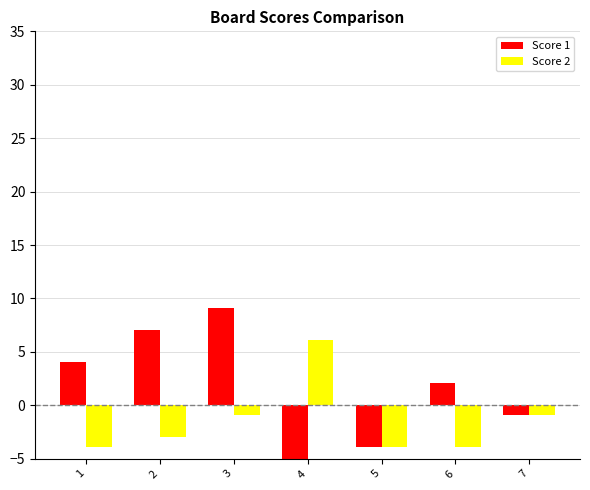

Which series changed the most between 6 and 7?

Score 1